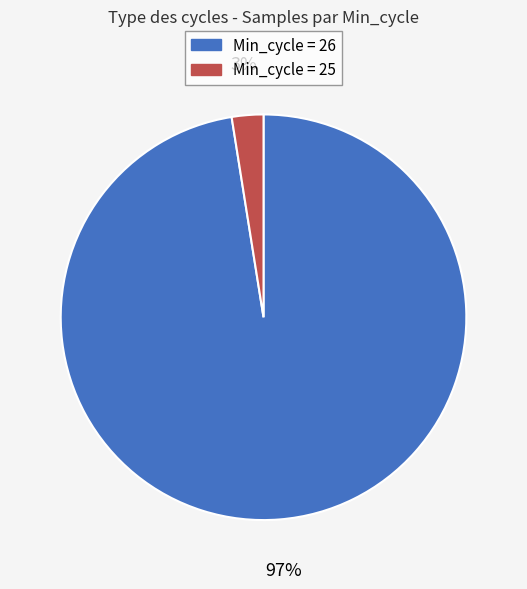

Which slice is the smallest?

Min_cycle = 25